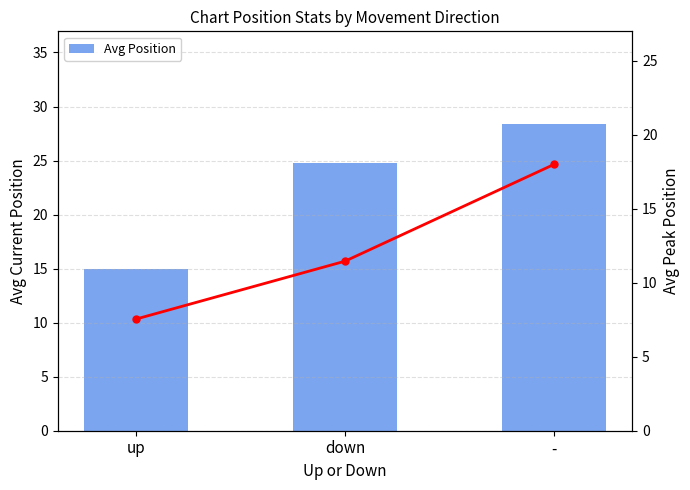

Are the bars grouped side by side (vs. stacked)?

Yes